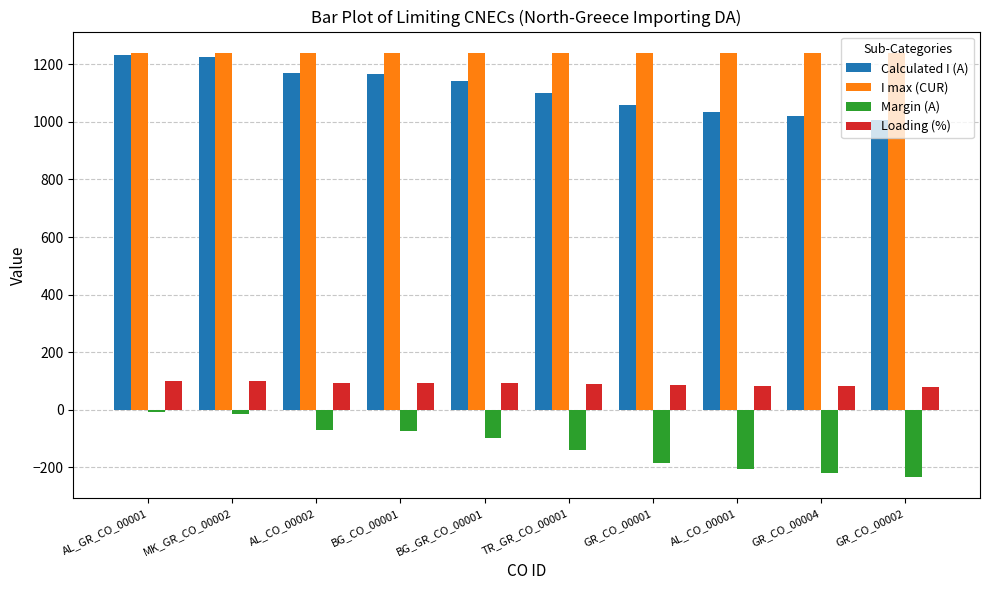

Is the value of Margin (A) at MK_GR_CO_00002 greater than the value of Loading (%) at GR_CO_00004?

No